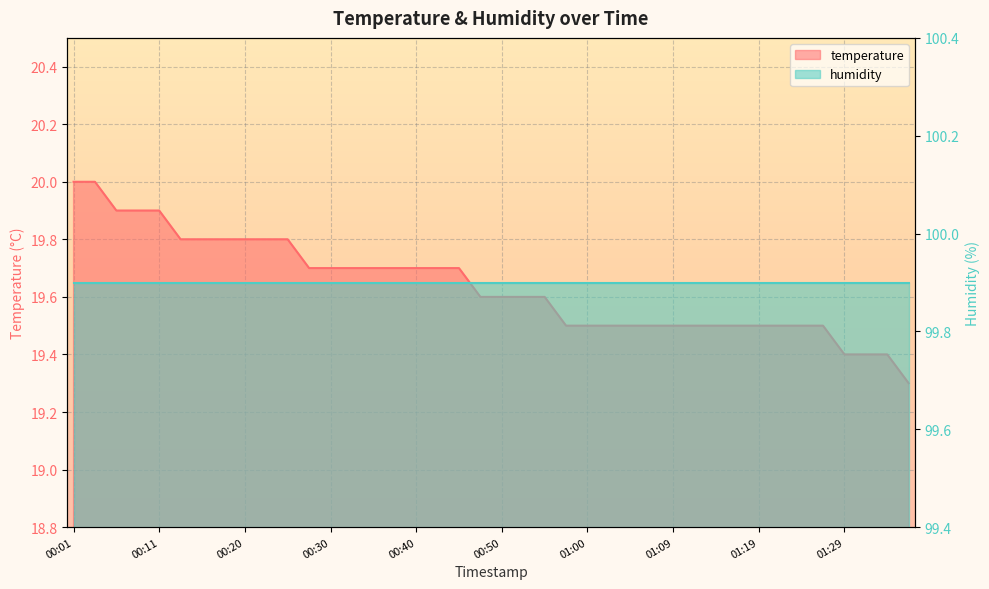

What is the difference between the maximum and minimum values?

0.7